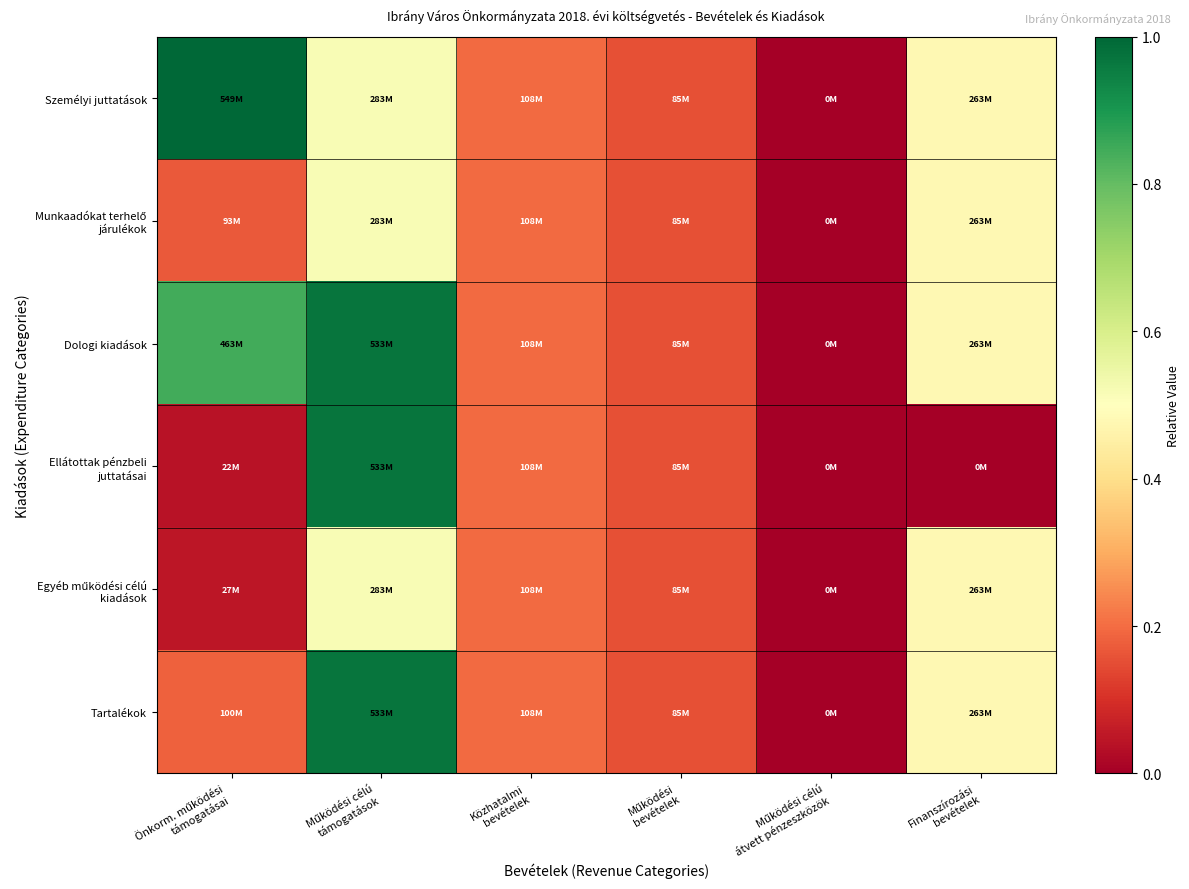

What is the spread (max minus min) of values at Finanszírozási
bevételek?

0.5